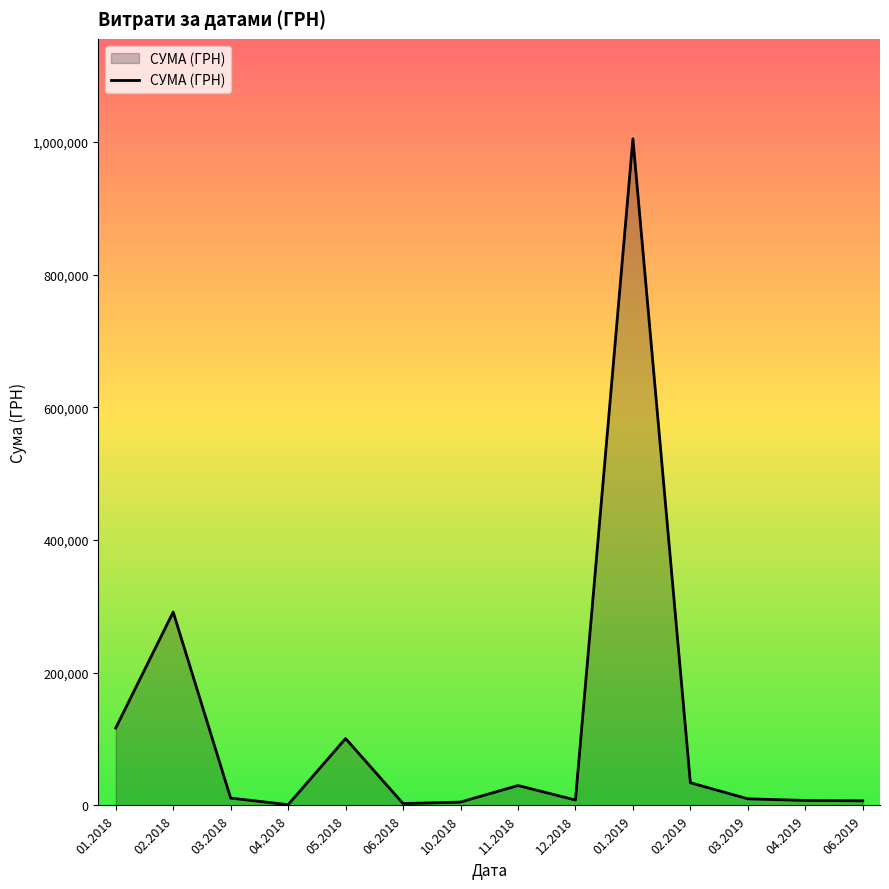

The value at 05.2018 is 153975.2. True or false?

False